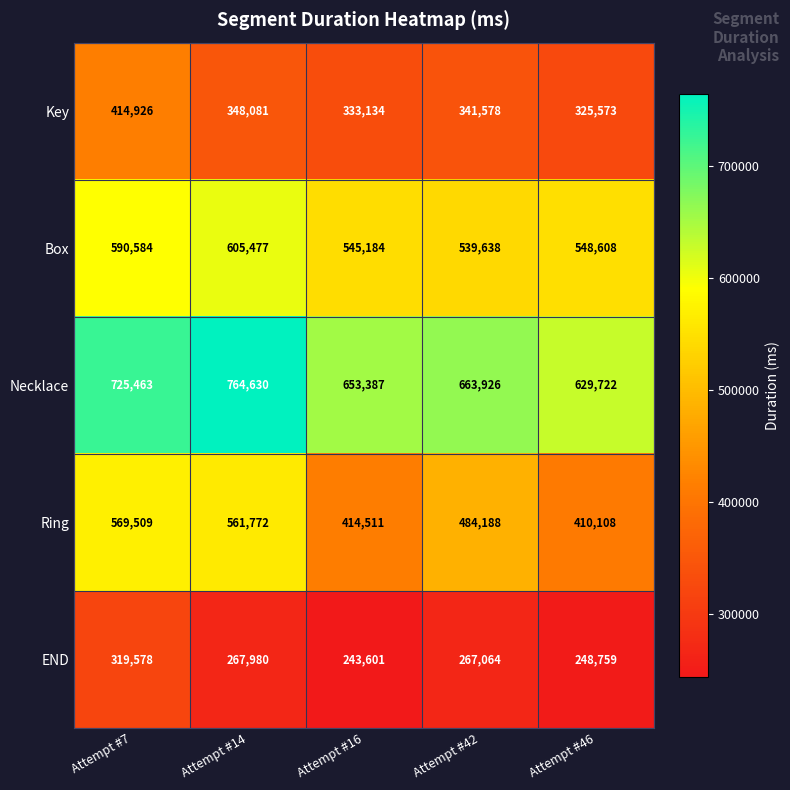

Reading right to left, transcribe all the data shown in this chart.

Key: 325573	341578	333134	348081	414926
Box: 548608	539638	545184	605477	590584
Necklace: 629722	663926	653387	764630	725463
Ring: 410108	484188	414511	561772	569509
END: 248759	267064	243601	267980	319578